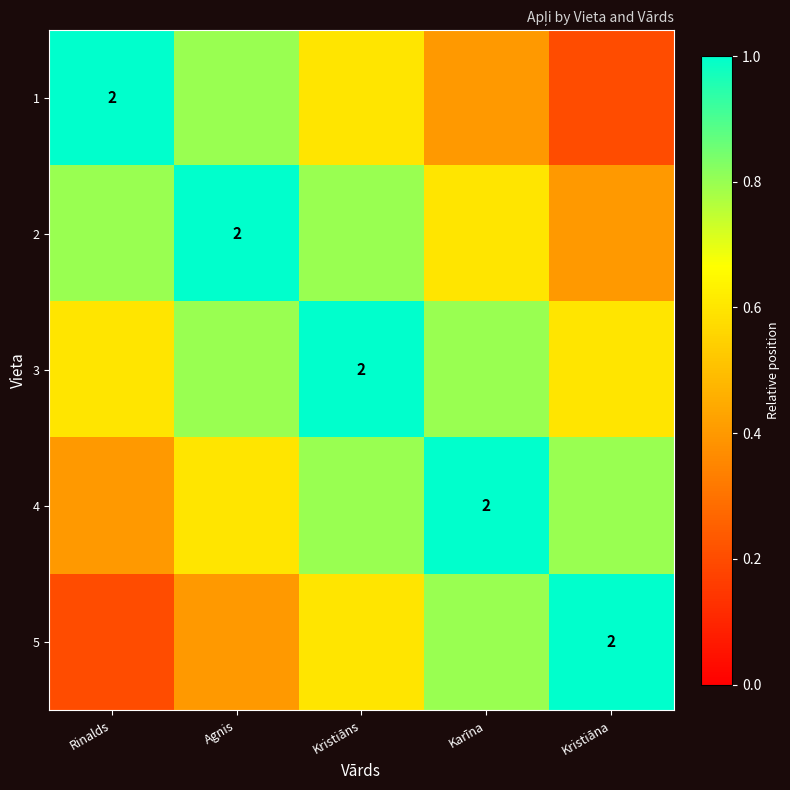

List the labels in order of 5 value, smallest first.

Rinalds, Agnis, Kristiāns, Karīna, Kristiāna